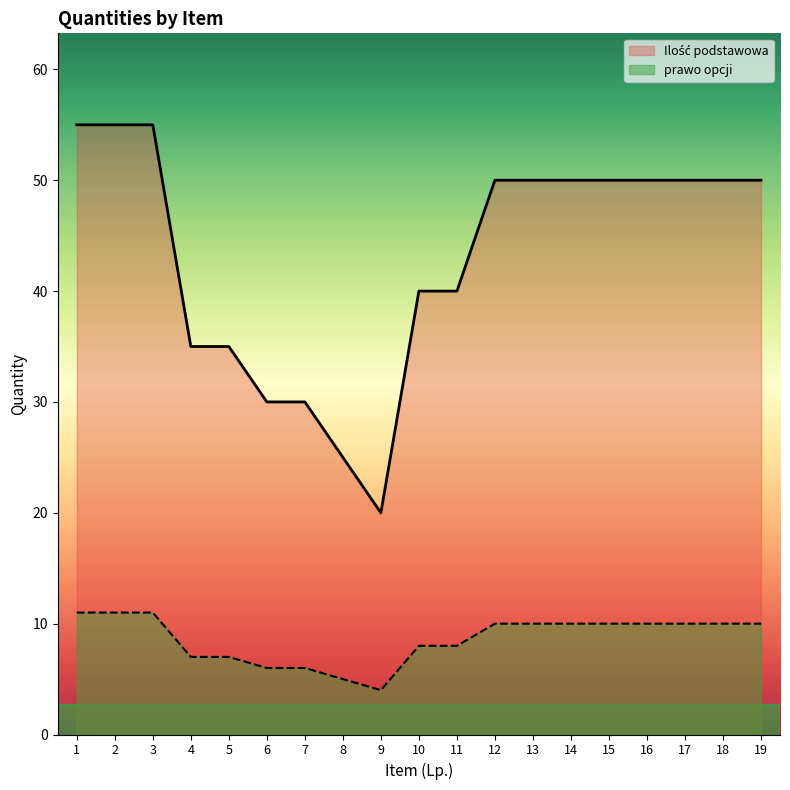

How many lines are shown in the chart?

2